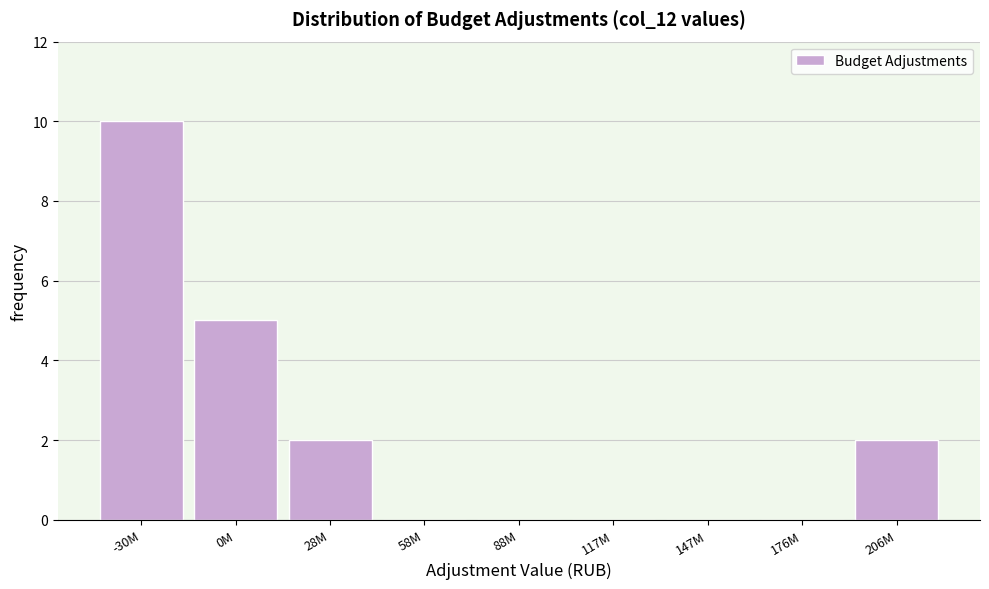

Reading left to right, what are all the values shown in this chart?

-30M=10	0M=5	28M=2	58M=0	88M=0	117M=0	147M=0	176M=0	206M=2